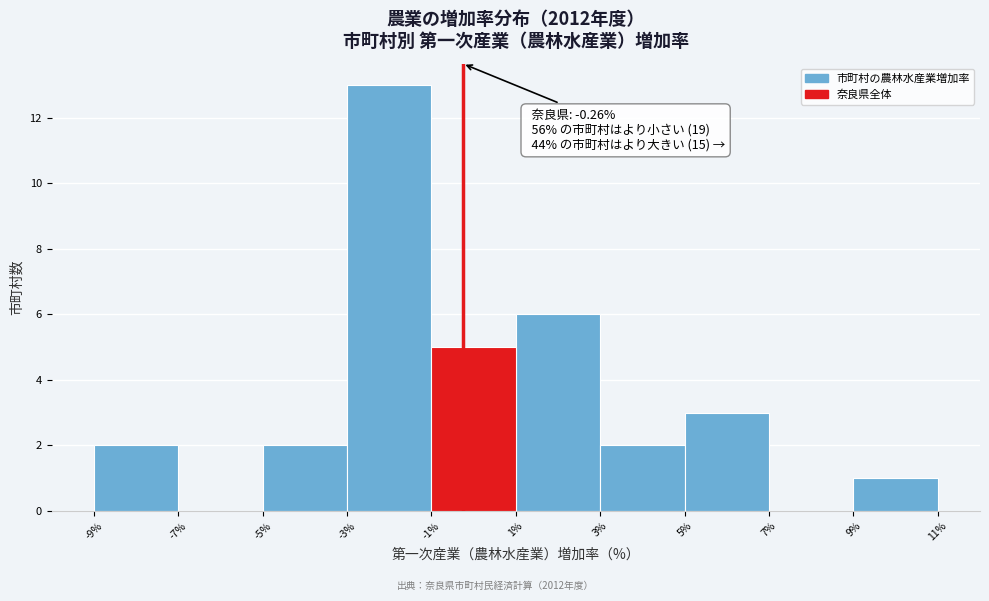

Which range on the x-axis has the tallest bar?

-3% to -1%